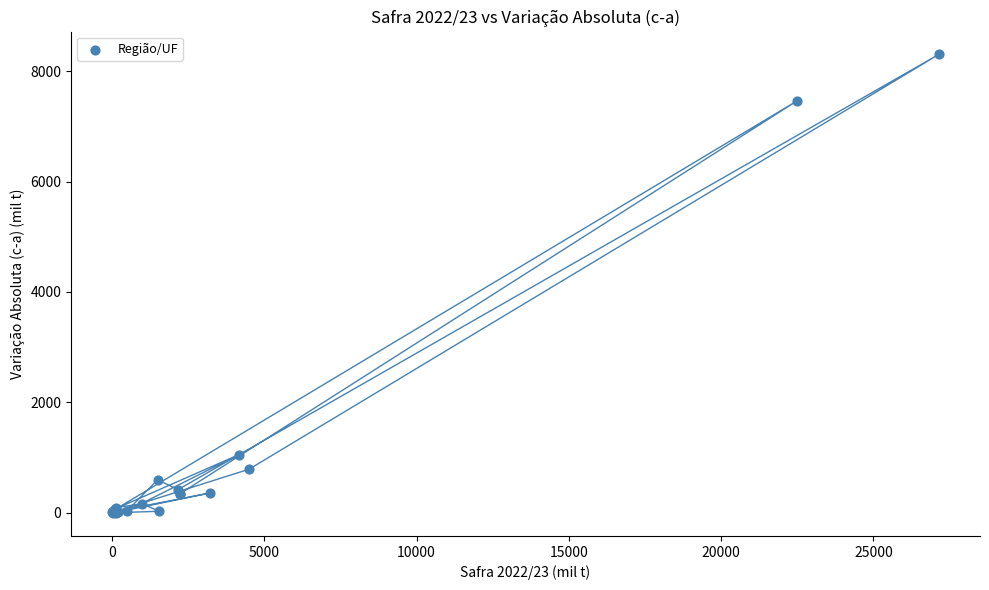

What Y value in the scatter plot is closest to 4148?

1050.6